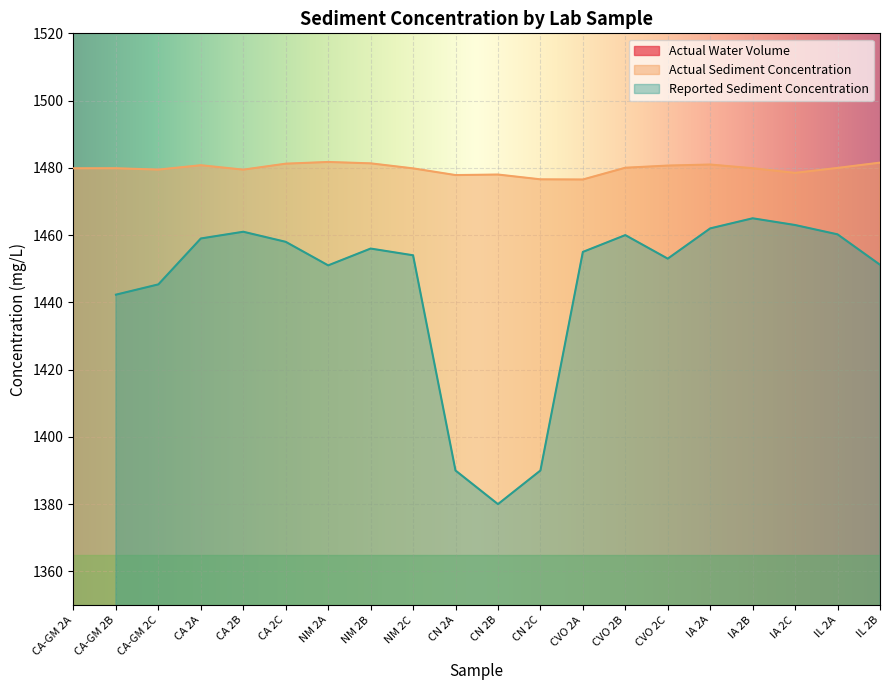

The value of Actual Sediment Concentration at CVO 2B is 1480.0. True or false?

True